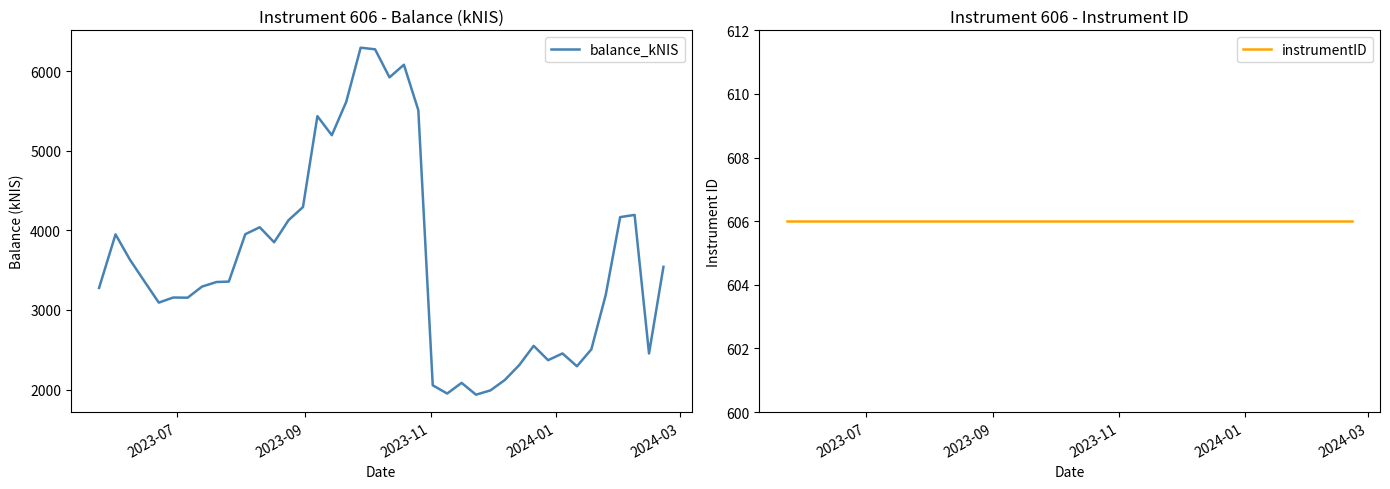

Which series has the largest total across all categories?

balance_kNIS